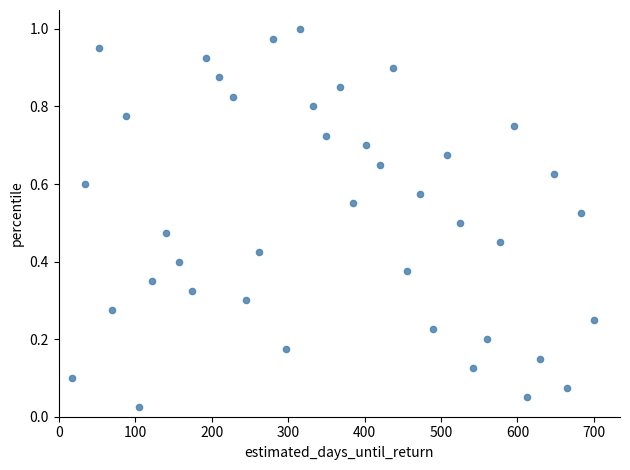

How many data points are displayed?

40